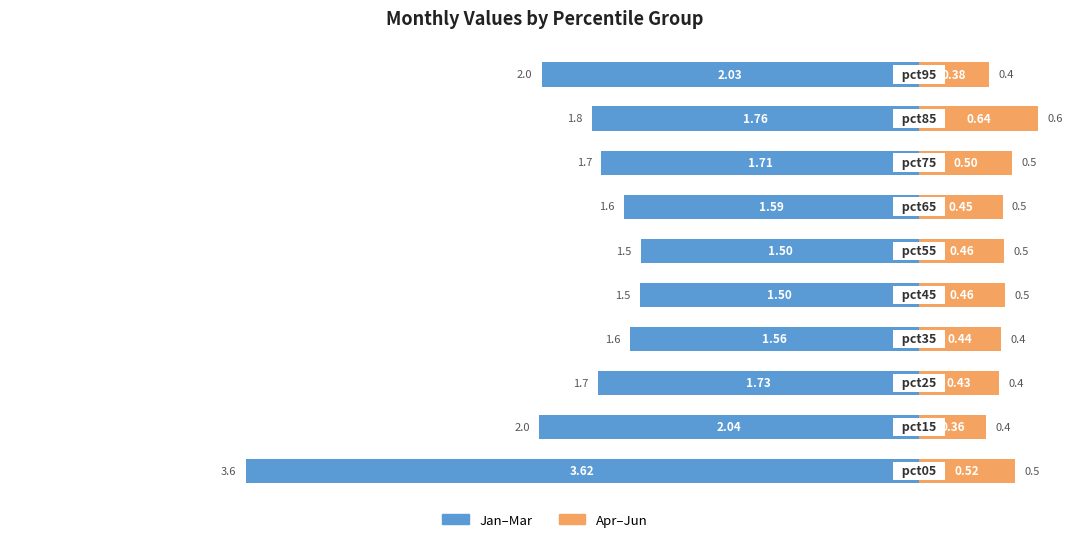

What are all the series names shown in the legend?

Jan–Mar (left), Apr–Jun (right)